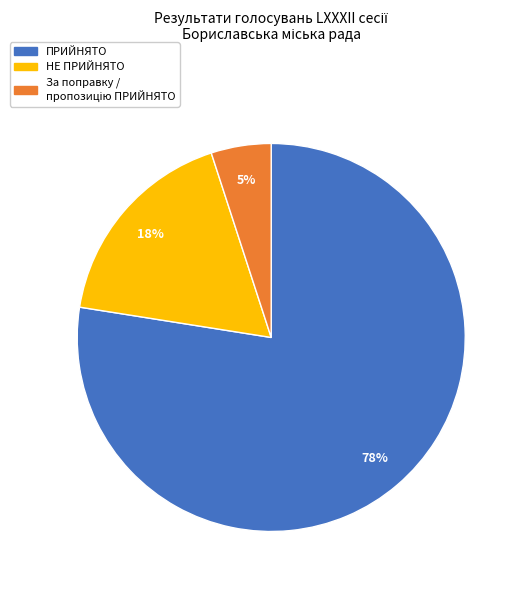

Is there any slice that represents more than half of the pie?

Yes